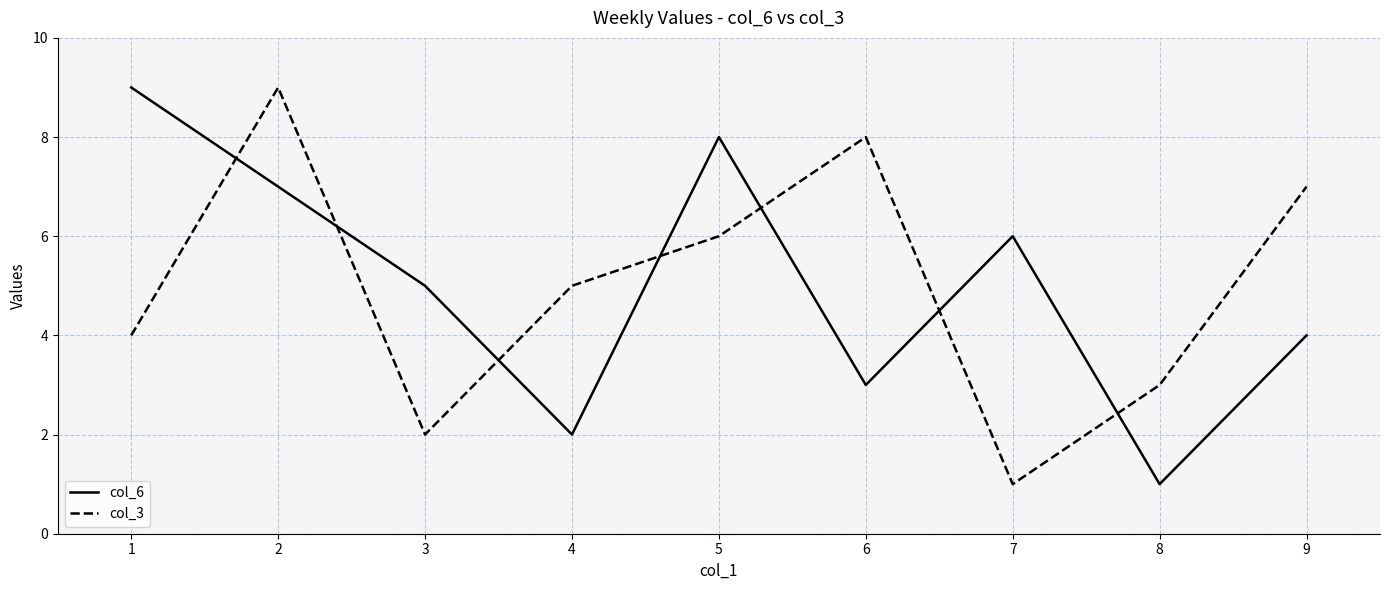

After their last crossing, which series has the higher values: col_3 or col_6?

col_3